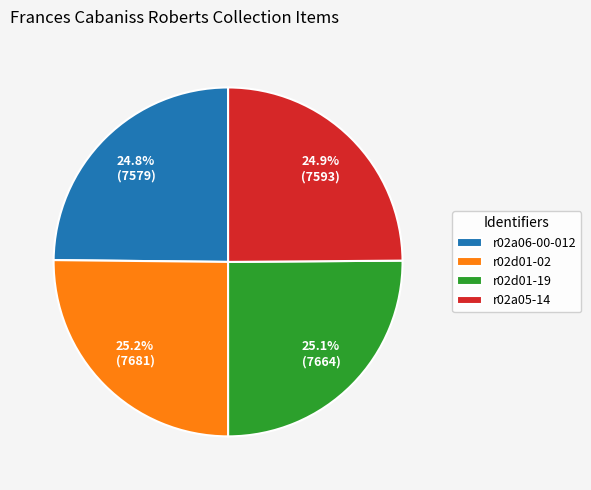

What is the total percentage of r02a05-14 and r02d01-02?

50.1%